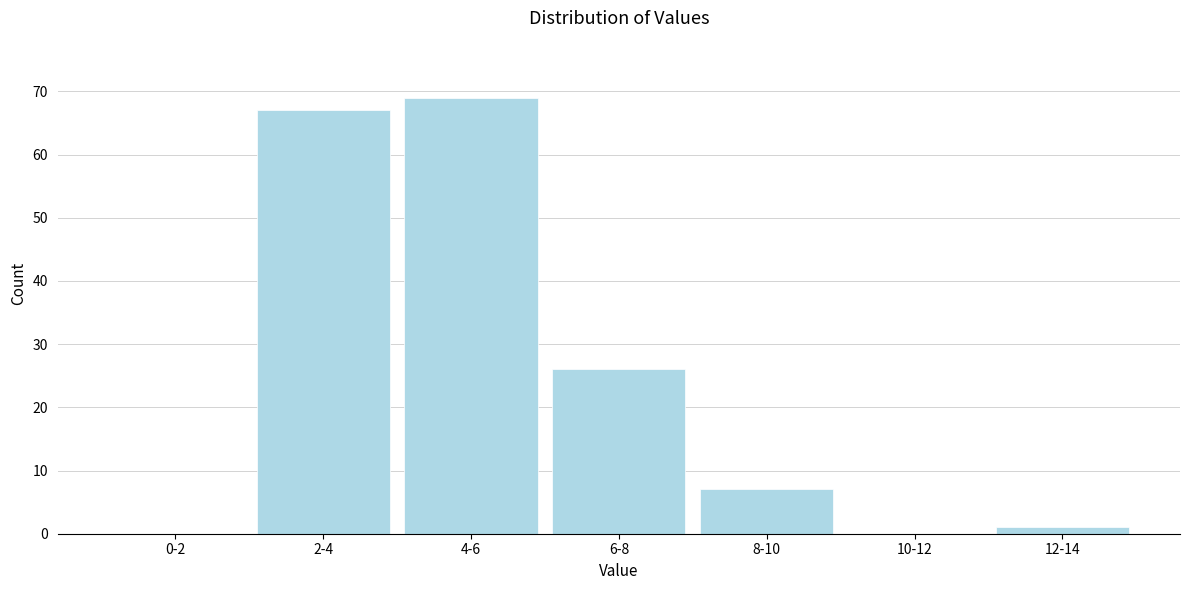

Reading left to right, list all the values displayed in this chart.

0-2=0	2-4=67	4-6=69	6-8=26	8-10=7	10-12=0	12-14=1